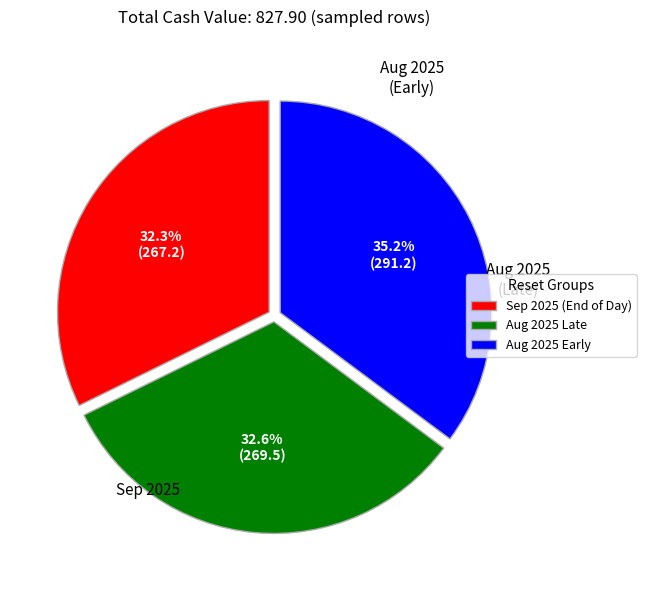

Is the sum of Aug 2025 Early and Aug 2025 Late greater than half?

Yes